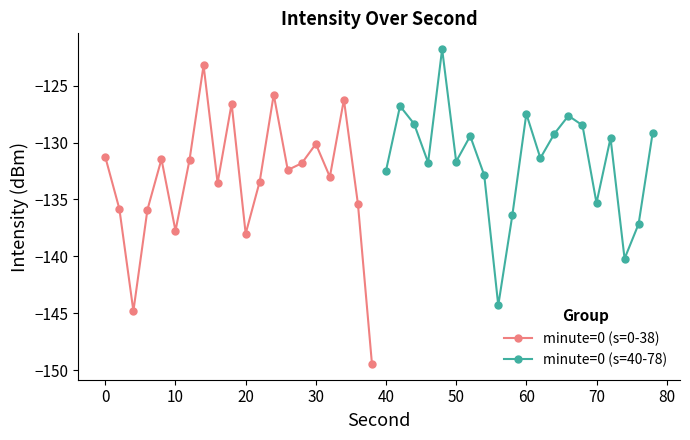

Reading right to left, list all the values displayed in this chart.

minute=0 (s=0-38): -149.5	-135.4	-126.2	-133.0	-130.1	-131.8	-132.4	-125.8	-133.4	-138.0	-126.6	-133.5	-123.2	-131.5	-137.8	-131.5	-135.9	-144.8	-135.8	-131.3
minute=0 (s=40-78): -129.2	-137.2	-140.2	-129.6	-135.3	-128.5	-127.6	-129.2	-131.4	-127.5	-136.4	-144.3	-132.9	-129.4	-131.7	-121.8	-131.8	-128.4	-126.8	-132.5